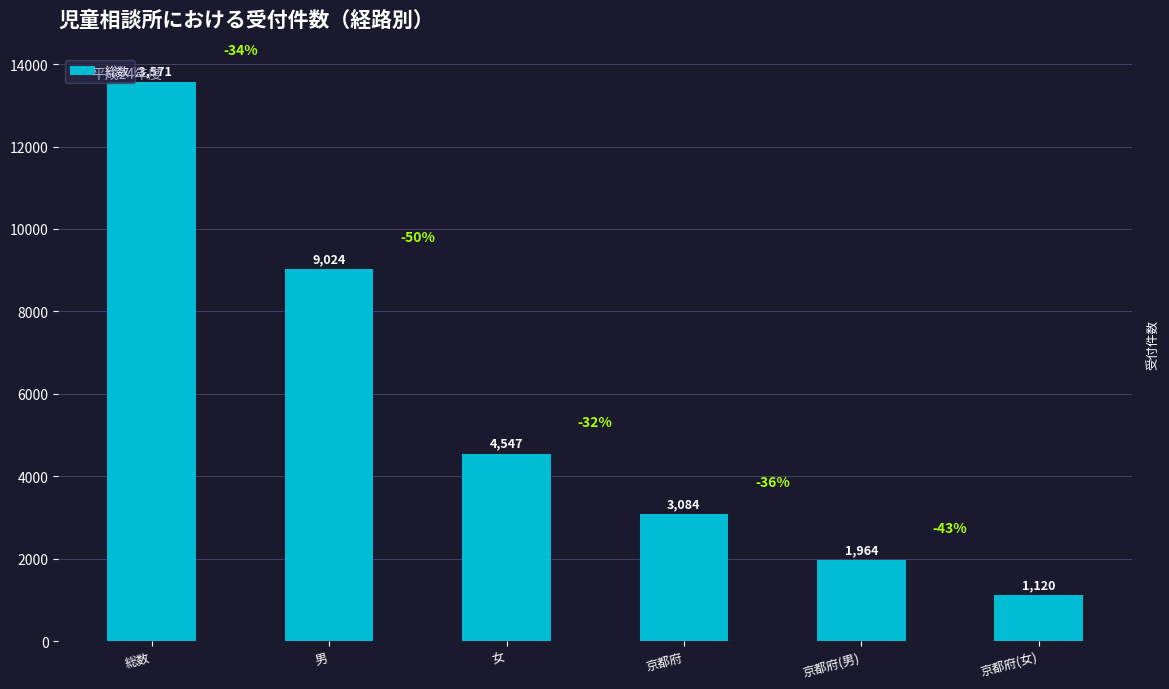

What is the label of the 2nd bar from the right?

京都府(男)